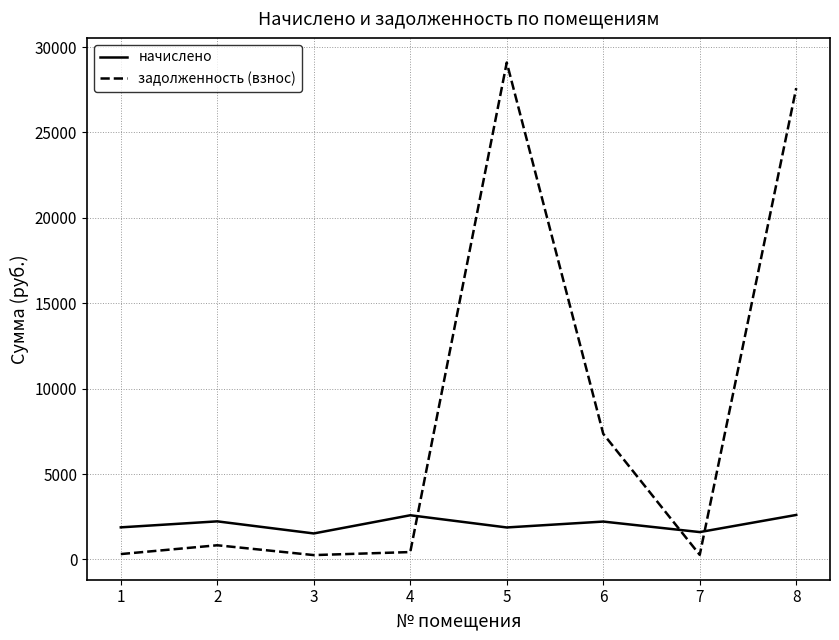

What is the average value of the задолженность (взнос) series?

8266.3